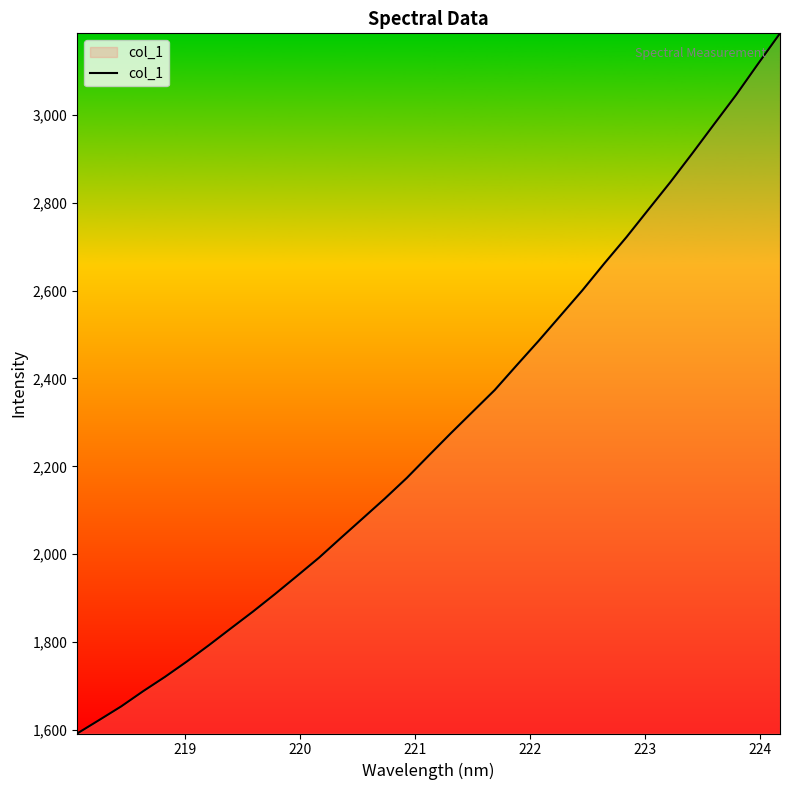

What is the minimum value shown in the chart?

1592.3